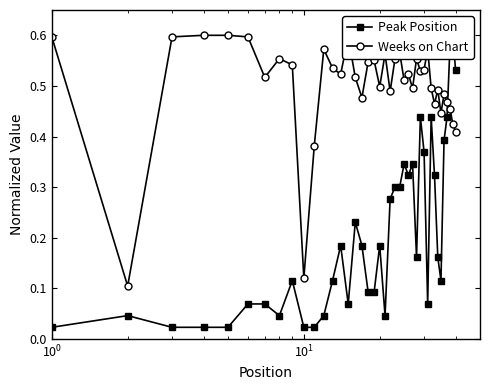

Count the Weeks on Chart values in the range 0 to 1.

40